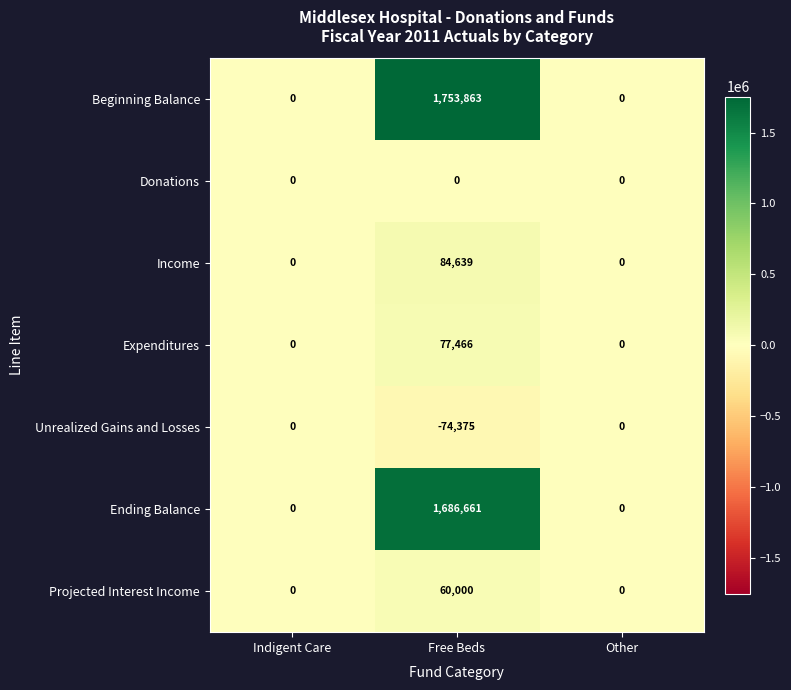

What is the sum of all Expenditures values?

77466